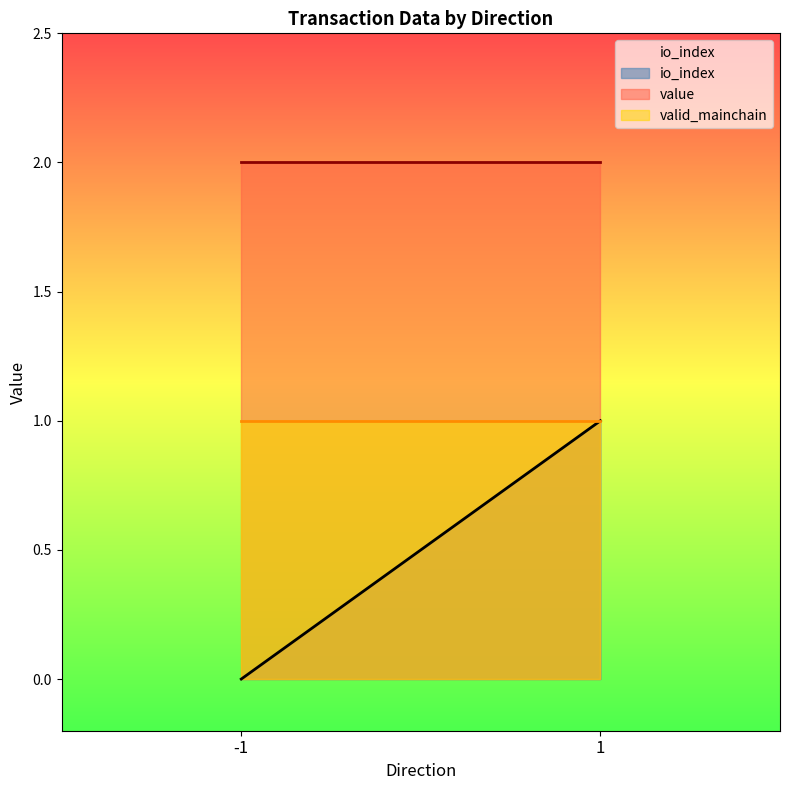

True or false: valid_mainchain and io_index cross at least once.

False